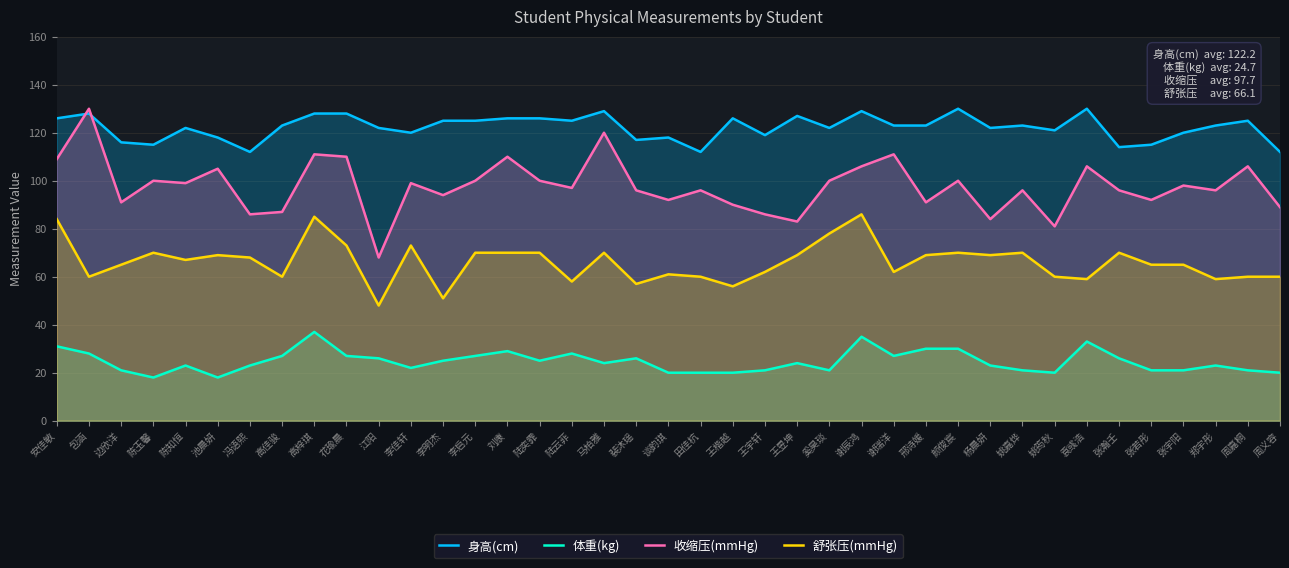

What is the difference between the 舒张压(mmHg) values at 江阳 and 奚昊琰?

30